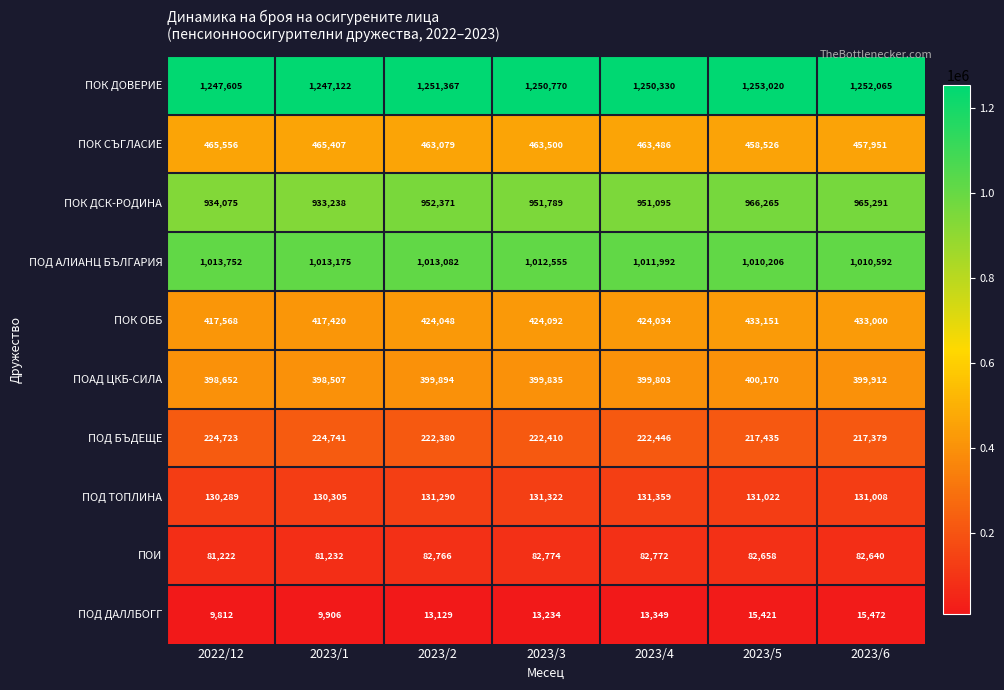

The value of ПОД ДАЛЛБОГГ at 2023/5 is 23456. True or false?

False